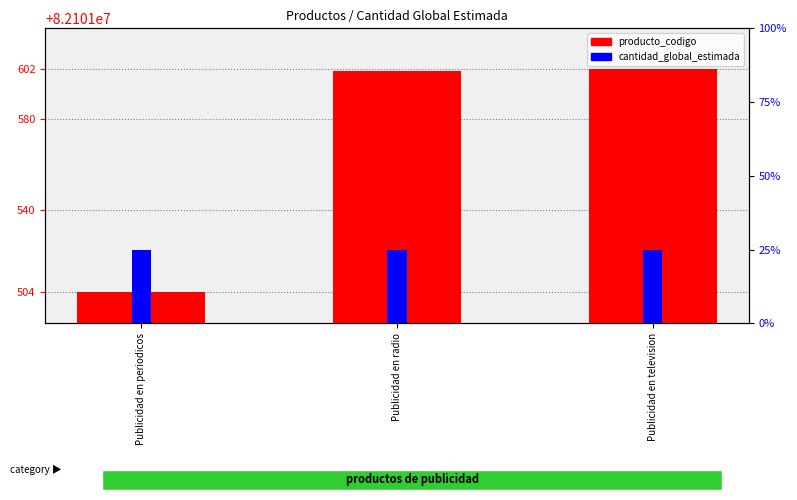

At which category is the sum across all series the highest?

Publicidad en television